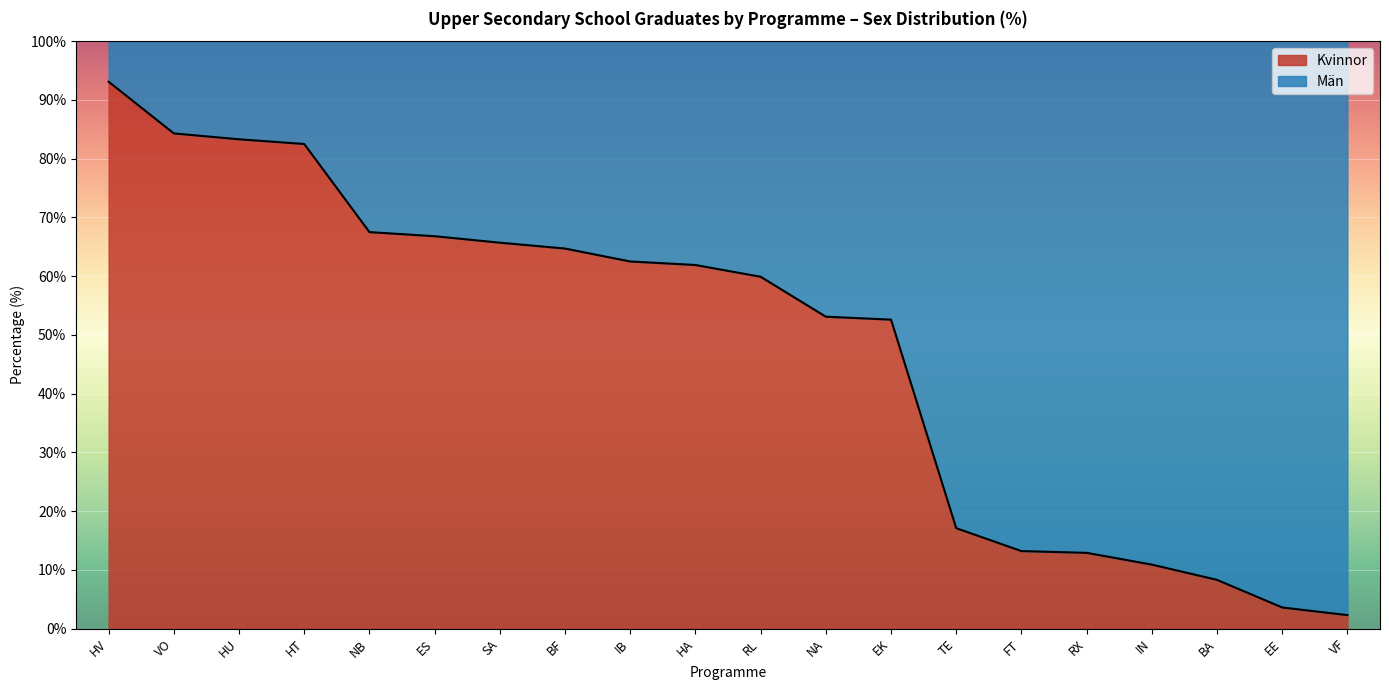

Rank the categories by value from highest to lowest.

HV, VO, HU, HT, NB, ES, SA, BF, IB, HA, RL, NA, EK, TE, FT, RX, IN, BA, EE, VF